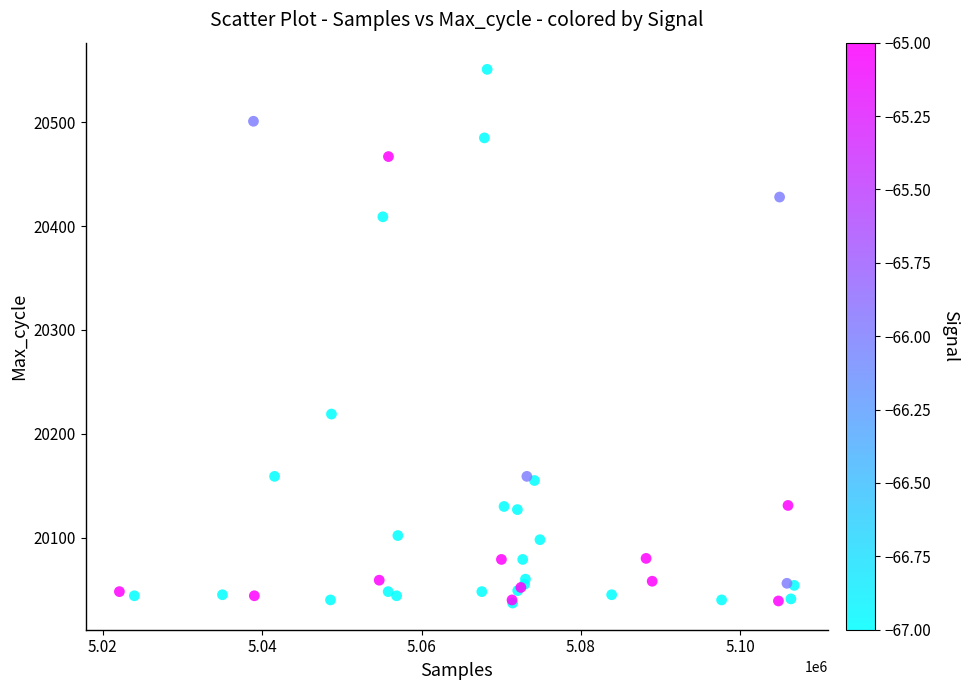

What Y value in the scatter plot is closest to 20294?

20219